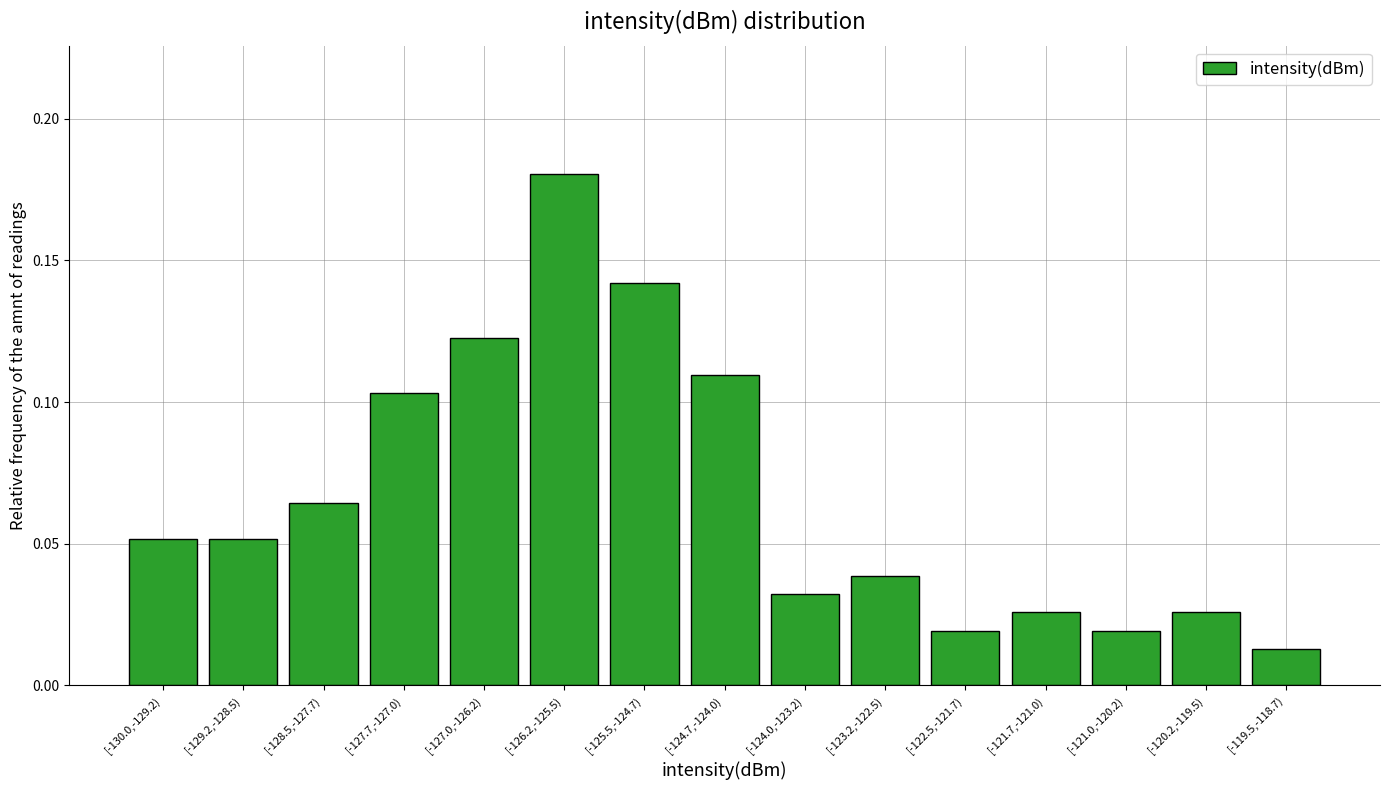

Which has a higher value, [-120.2,-119.5) or [-124.0,-123.2)?

[-124.0,-123.2)